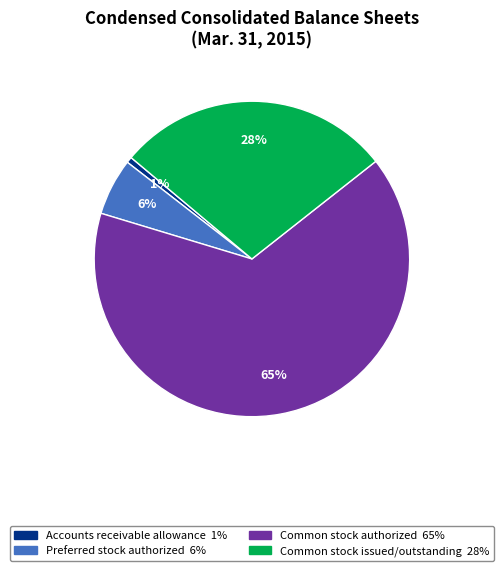

Does any single category account for the majority?

Yes